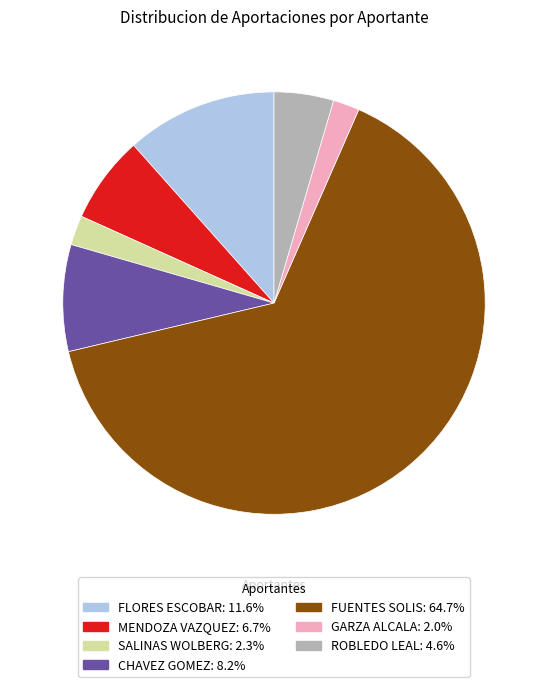

Combined, do FLORES ESCOBAR: 11.6% and GARZA ALCALA: 2.0% account for over 50%?

No